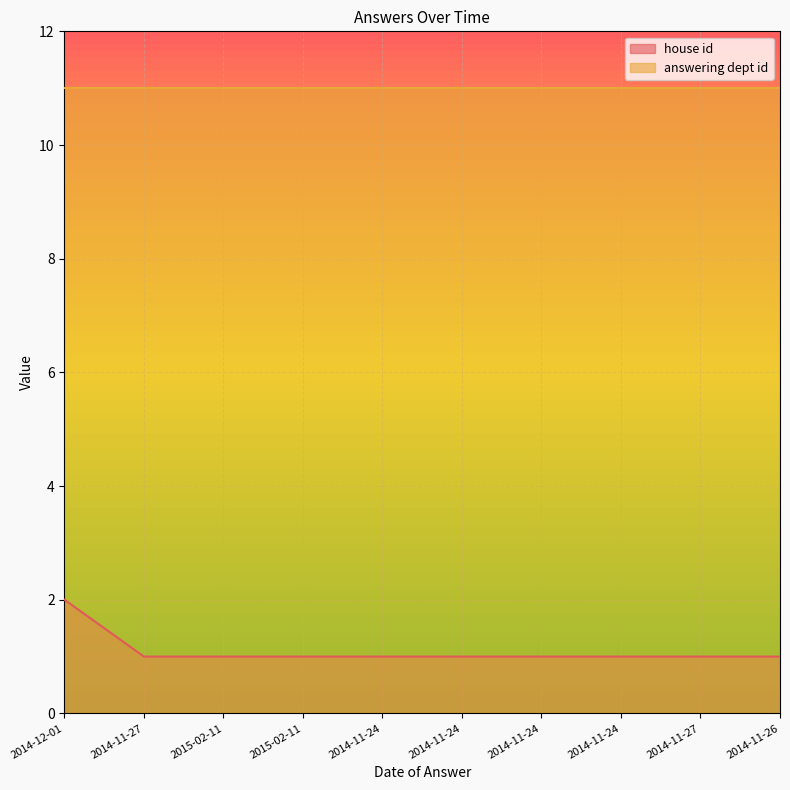

What is the minimum value shown in the chart?

1